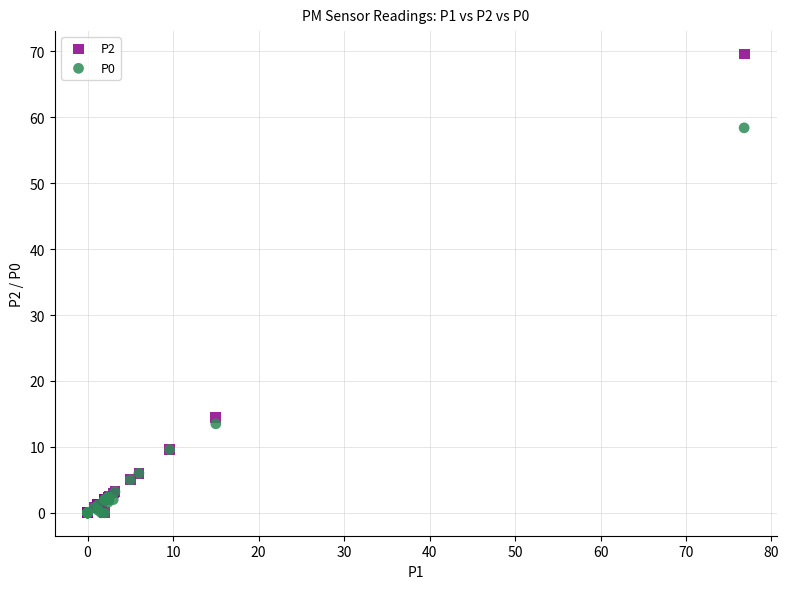

Across all series, what Y value is closest to 34?

14.5